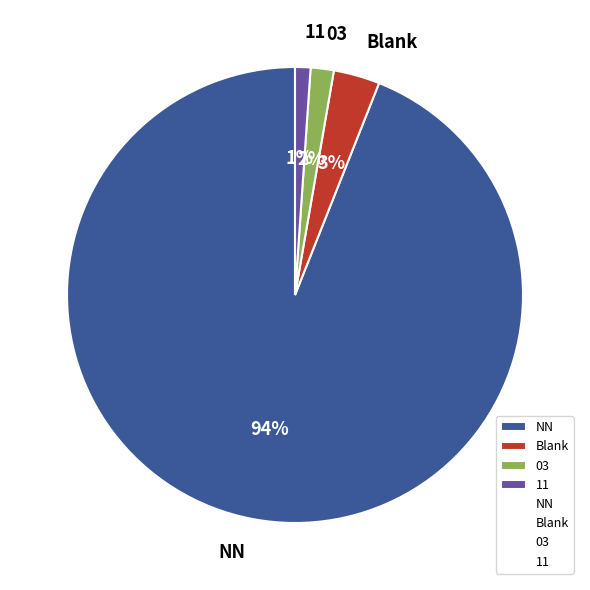

Which category has the biggest portion of the pie?

NN